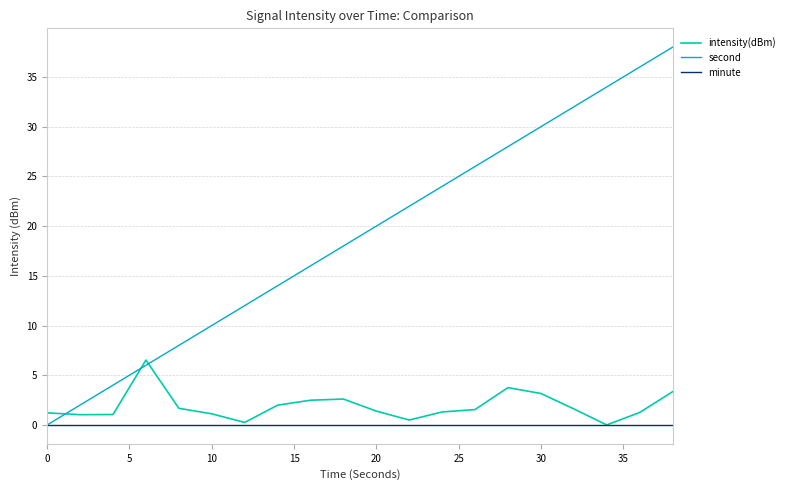

Which series has the largest range (max minus min)?

second